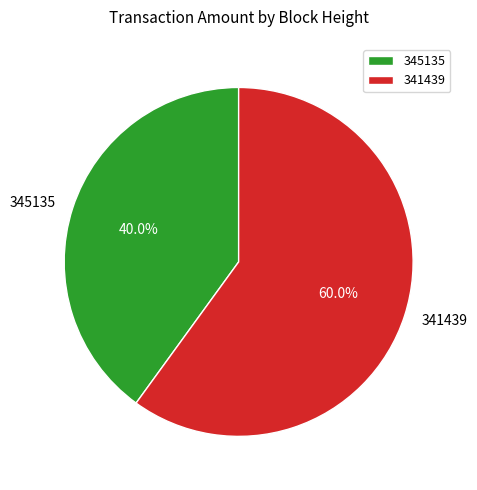

What is the majority slice?

341439